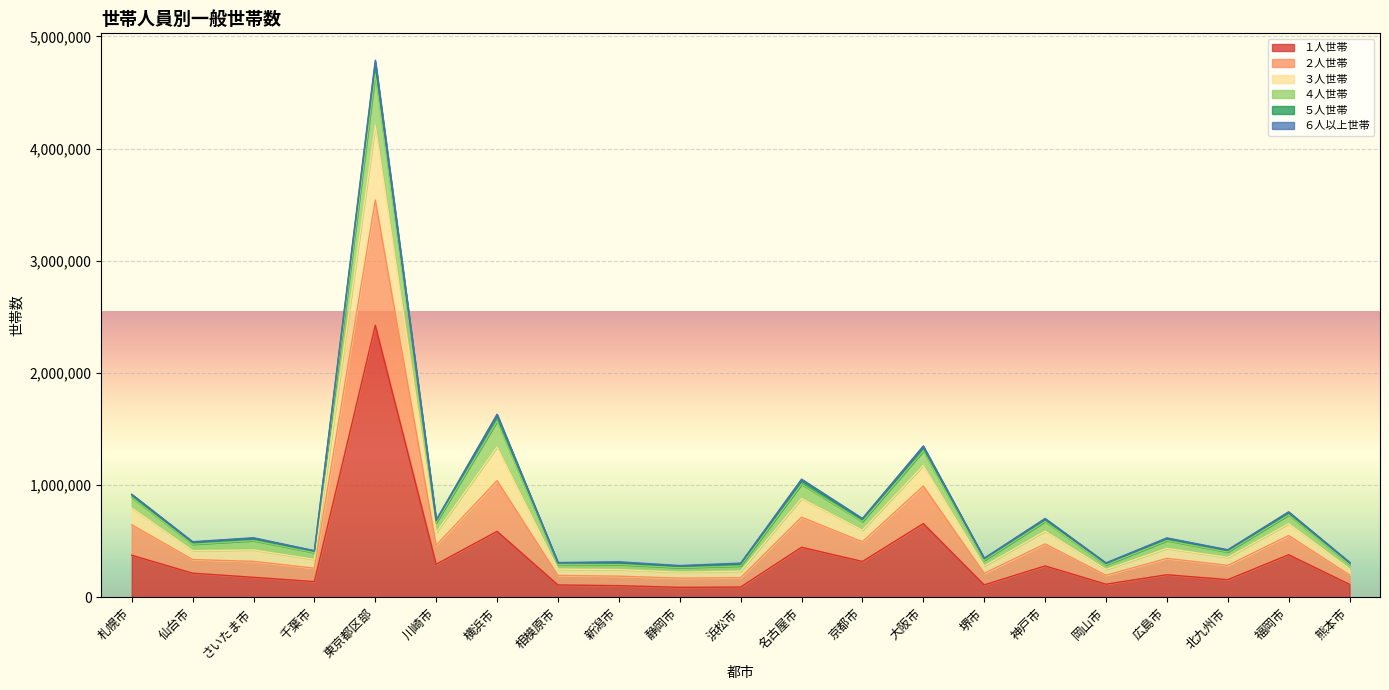

Which category has the highest value in the １人世帯 series?

東京都区部